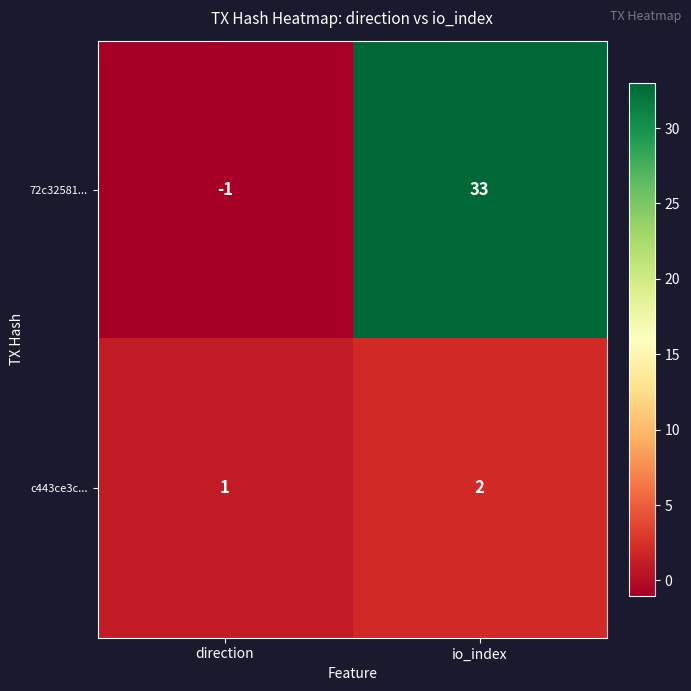

What is the difference between the maximum and minimum values in the 72c32581... series?

34